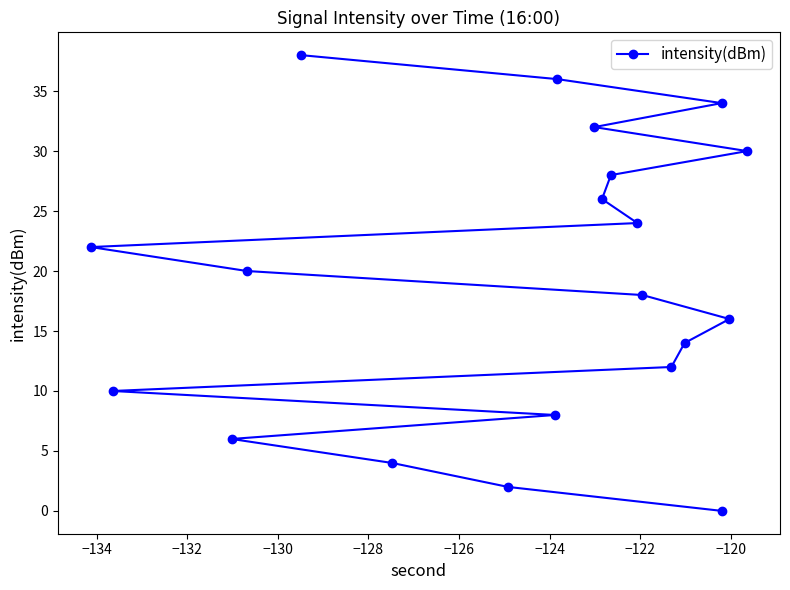

How many positive values are there?

19